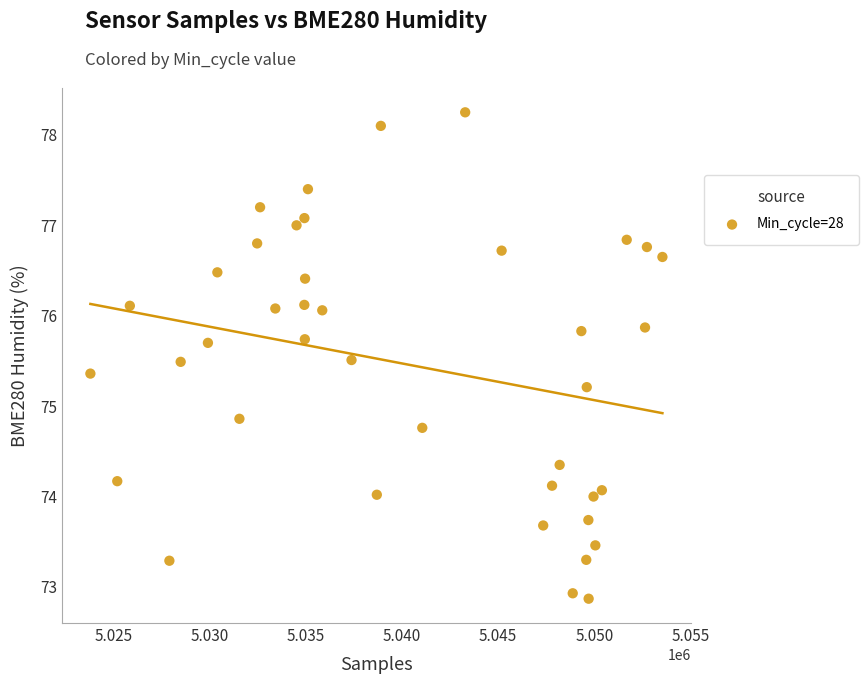

What Y value in the scatter plot is closest to 75?

74.9